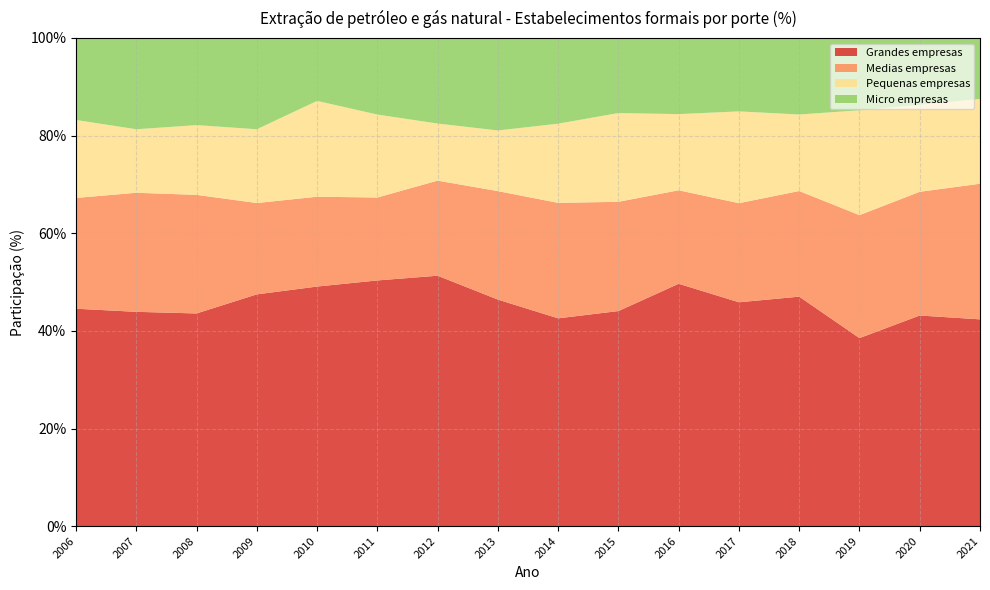

Reading left to right, list all the values displayed in this chart.

Grandes empresas: 44.5	43.9	43.6	47.5	49.1	50.3	51.3	46.4	42.6	44.1	49.6	45.9	47.0	38.5	43.1	42.4
Medias empresas: 22.7	24.4	24.3	18.7	18.4	17.0	19.5	22.2	23.6	22.4	19.1	20.3	21.6	25.2	25.3	27.8
Pequenas empresas: 16.0	13.0	14.3	15.1	19.6	17.0	11.7	12.4	16.2	18.2	15.6	18.8	15.7	21.5	17.8	17.4
Micro empresas: 16.8	18.7	17.9	18.7	12.9	15.7	17.5	18.9	17.6	15.4	15.6	15.0	15.7	14.8	13.7	12.5